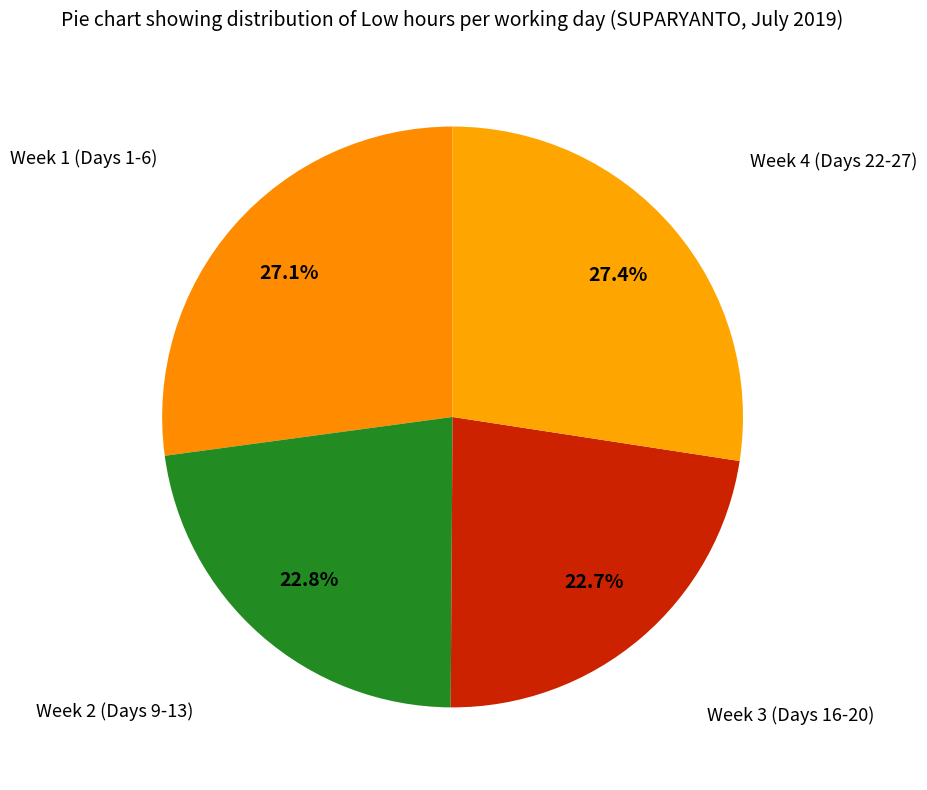

How many segments does this pie chart have?

4